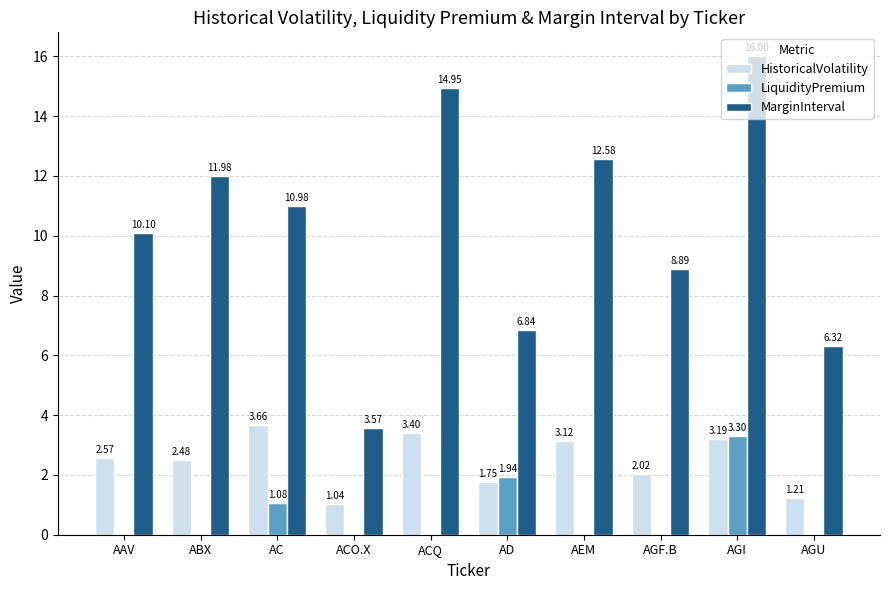

Which series has the largest total across all categories?

MarginInterval